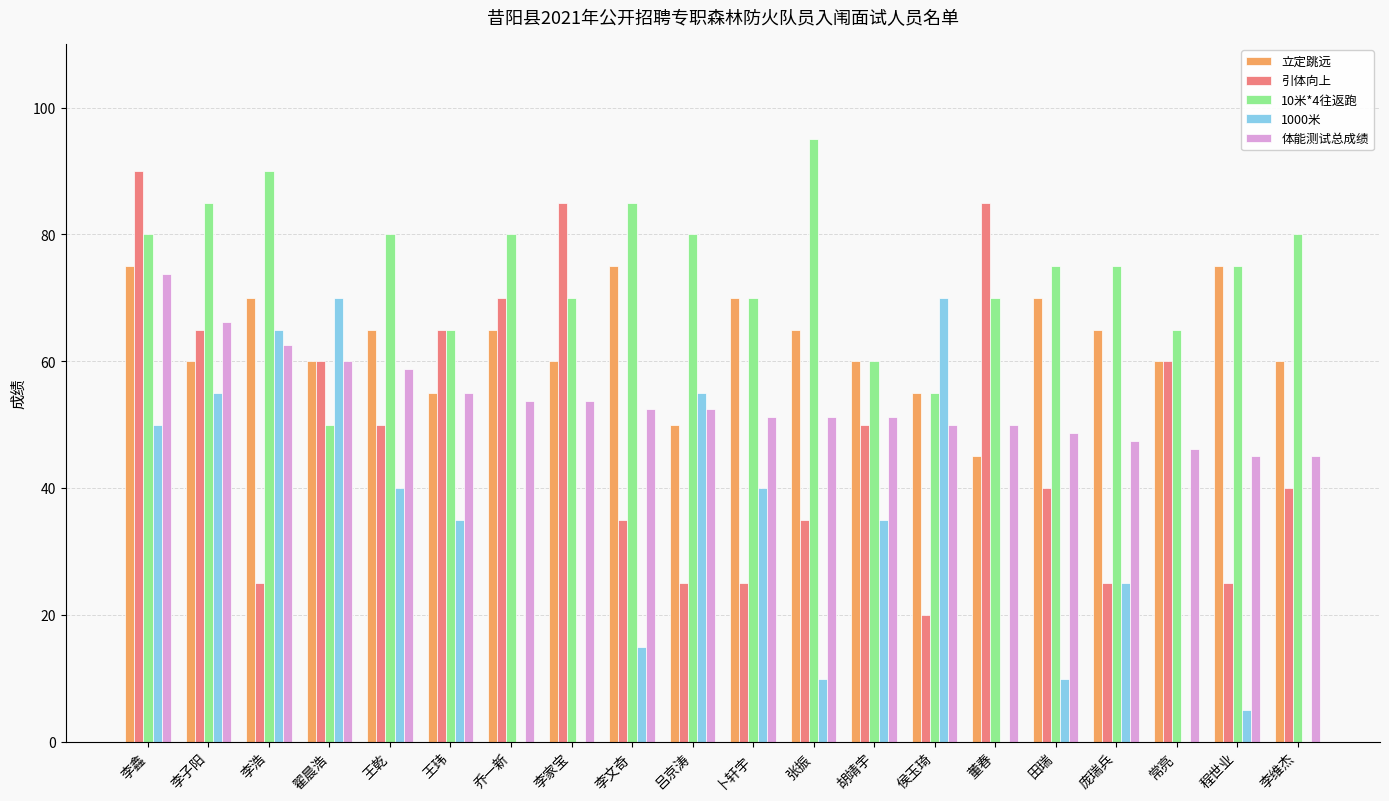

What value does the 1000米 series have at 卜轩宇?

40.0